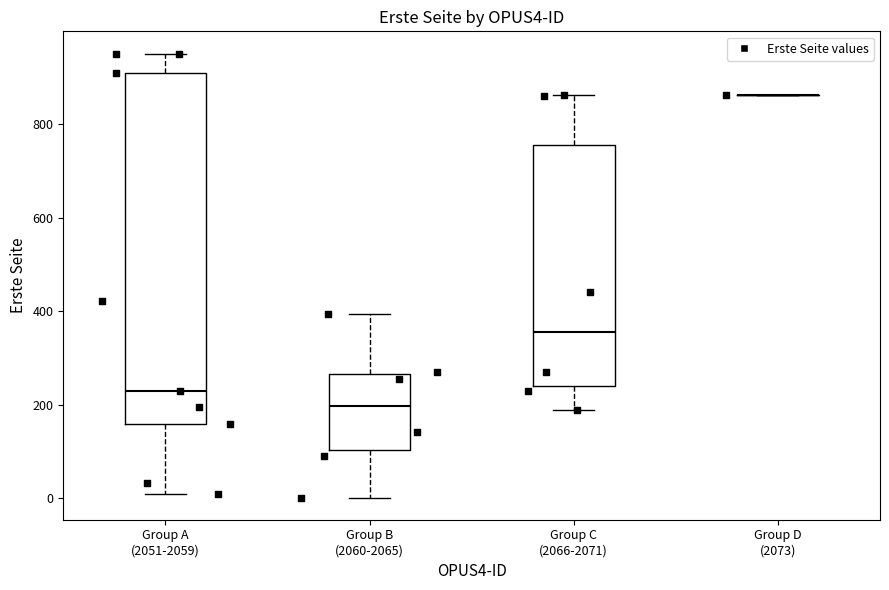

Comparing the boxes themselves (not the whiskers), which one is the tallest?

Group A (2051-2059)